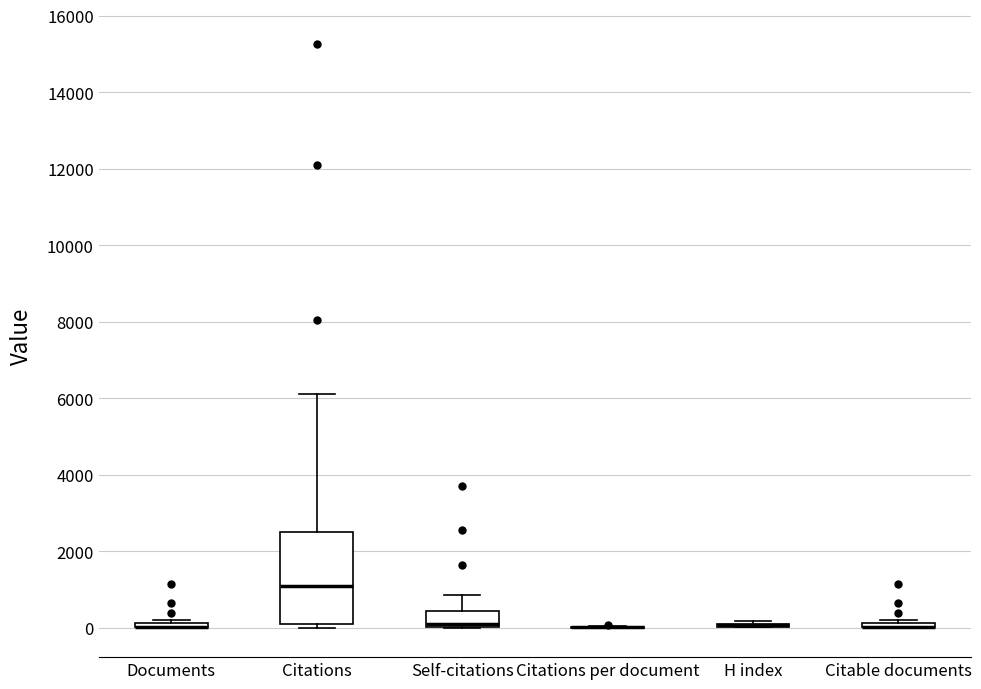

Which box is the tallest, from its lower edge to its upper edge?

Citations